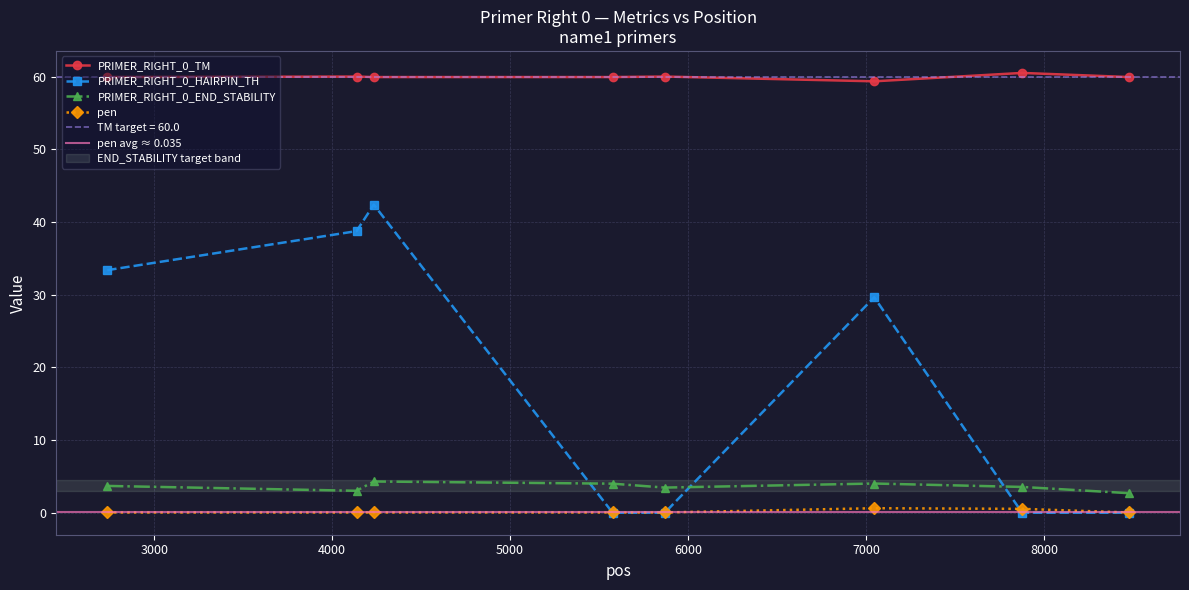

What is the sum of all PRIMER_RIGHT_0_END_STABILITY values?

28.7